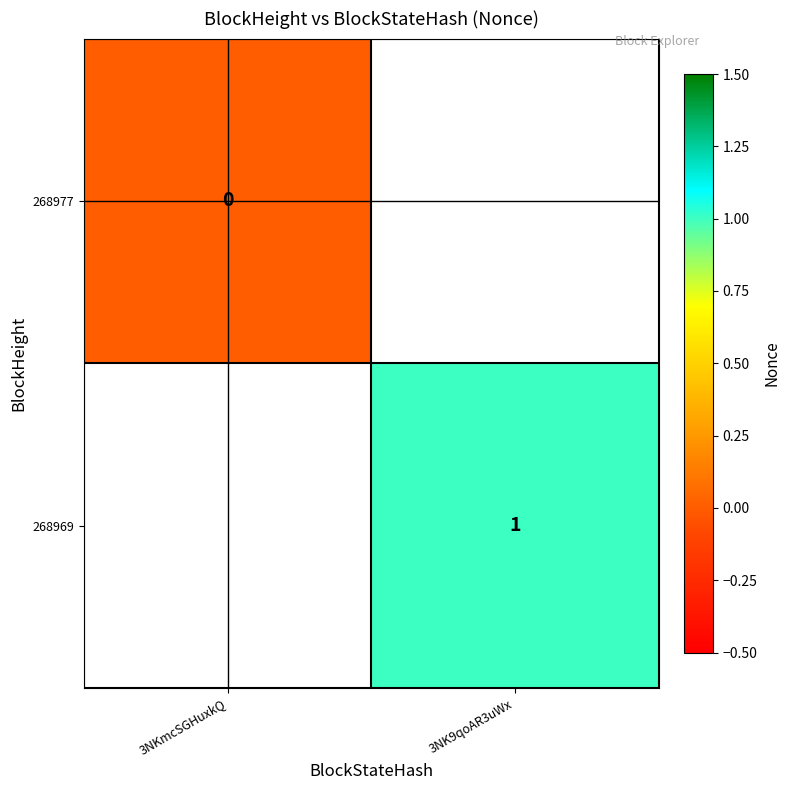

How many values in 268969 are above zero?

1